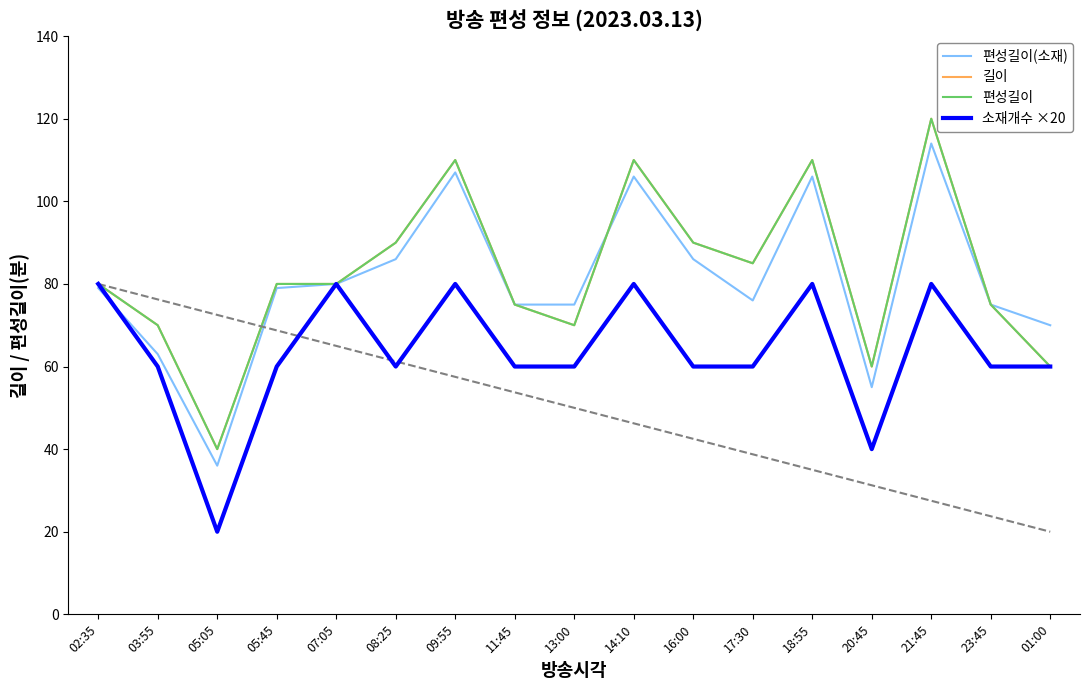

Reading left to right, extract all data points from this chart.

편성길이(소재): 02:35=79	03:55=63	05:05=36	05:45=79	07:05=80	08:25=86	09:55=107	11:45=75	13:00=75	14:10=106	16:00=86	17:30=76	18:55=106	20:45=55	21:45=114	23:45=75	01:00=70
길이: 02:35=80	03:55=70	05:05=40	05:45=80	07:05=80	08:25=90	09:55=110	11:45=75	13:00=70	14:10=110	16:00=90	17:30=85	18:55=110	20:45=60	21:45=120	23:45=75	01:00=60
편성길이: 02:35=80	03:55=70	05:05=40	05:45=80	07:05=80	08:25=90	09:55=110	11:45=75	13:00=70	14:10=110	16:00=90	17:30=85	18:55=110	20:45=60	21:45=120	23:45=75	01:00=60
소재개수 ×20: 02:35=80	03:55=60	05:05=20	05:45=60	07:05=80	08:25=60	09:55=80	11:45=60	13:00=60	14:10=80	16:00=60	17:30=60	18:55=80	20:45=40	21:45=80	23:45=60	01:00=60